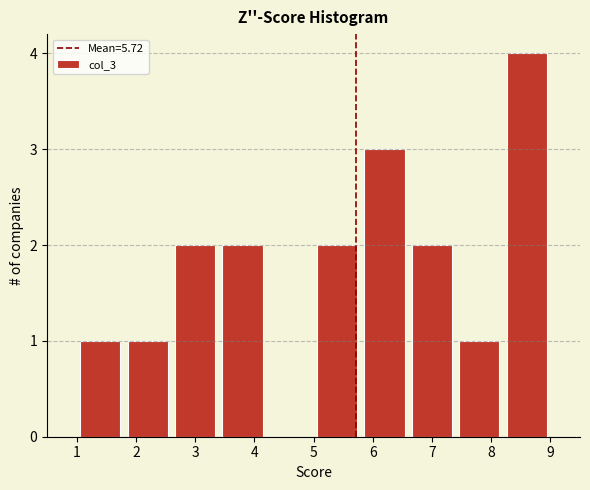

Over which range of the x-axis is the bar tallest?

8.2 to 9.0